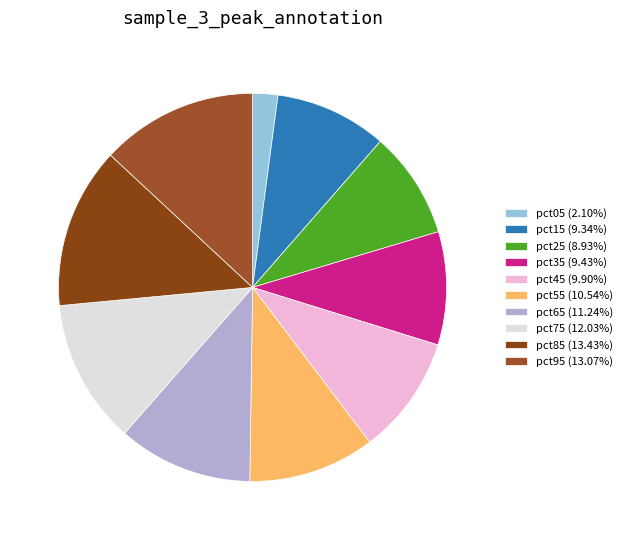

Do pct25 and pct05 together represent more than half of the pie?

No